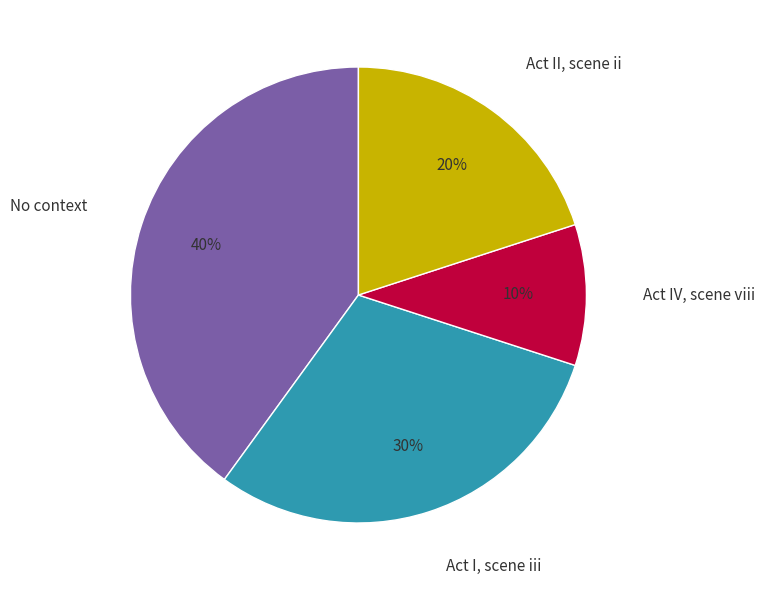

To the nearest percent, what portion does No context represent?

40%